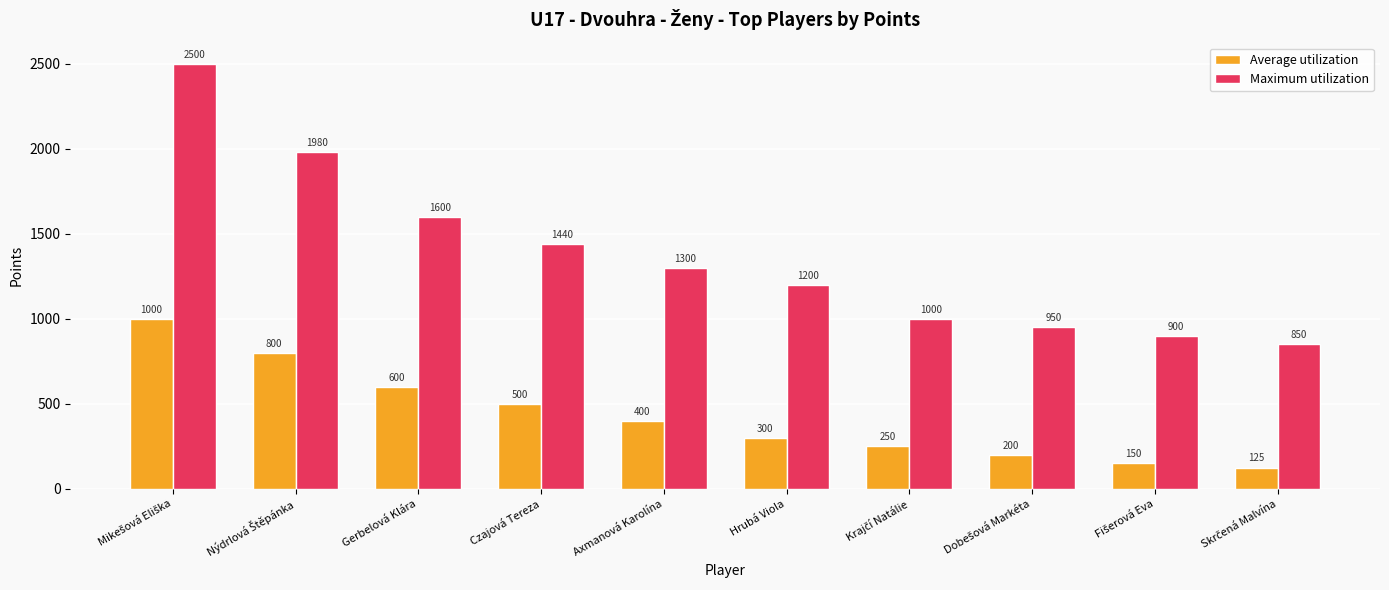

At how many categories does at least one series exceed 1939?

2